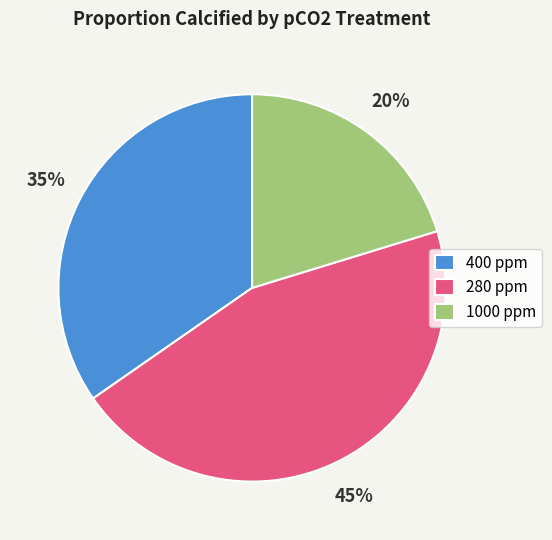

True or false: 1000 ppm accounts for 8% of the total.

False